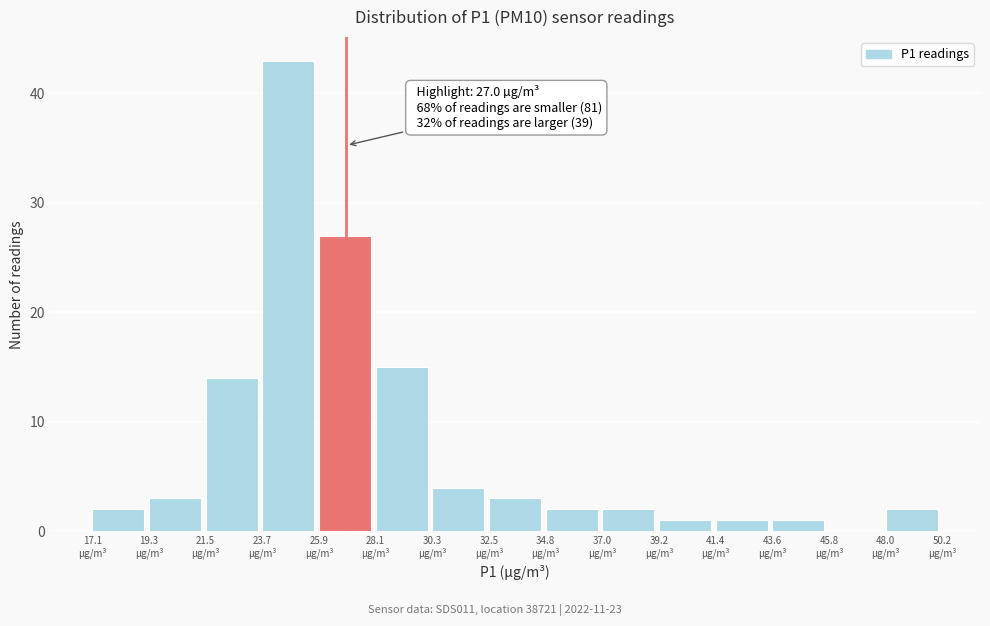

Which range on the x-axis has the tallest bar?

23.5 to 26.0